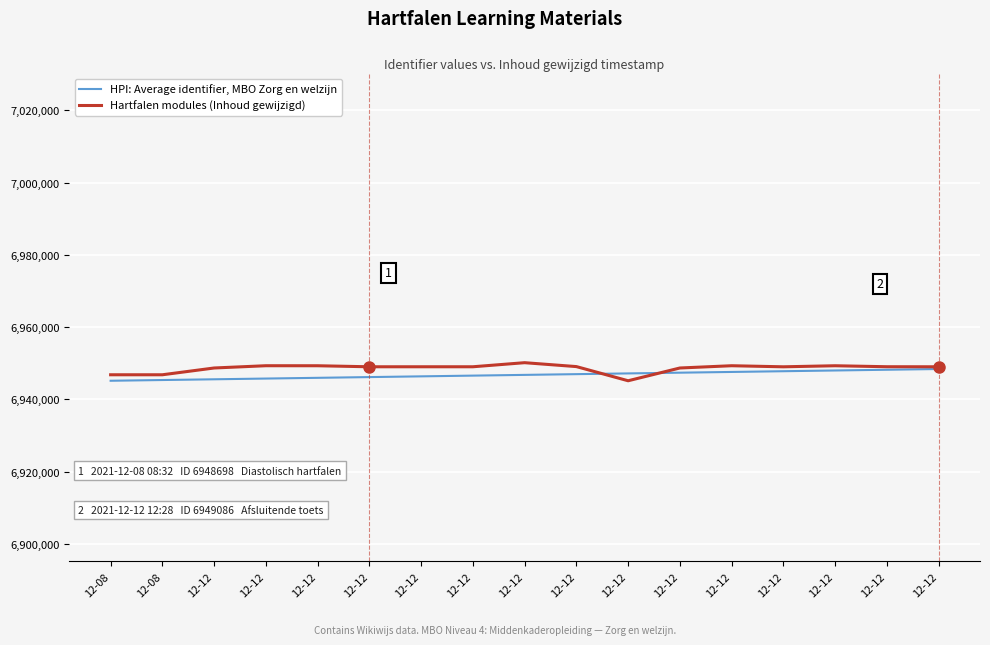

What is the difference between the highest and lowest values at 12-12?

3125.8